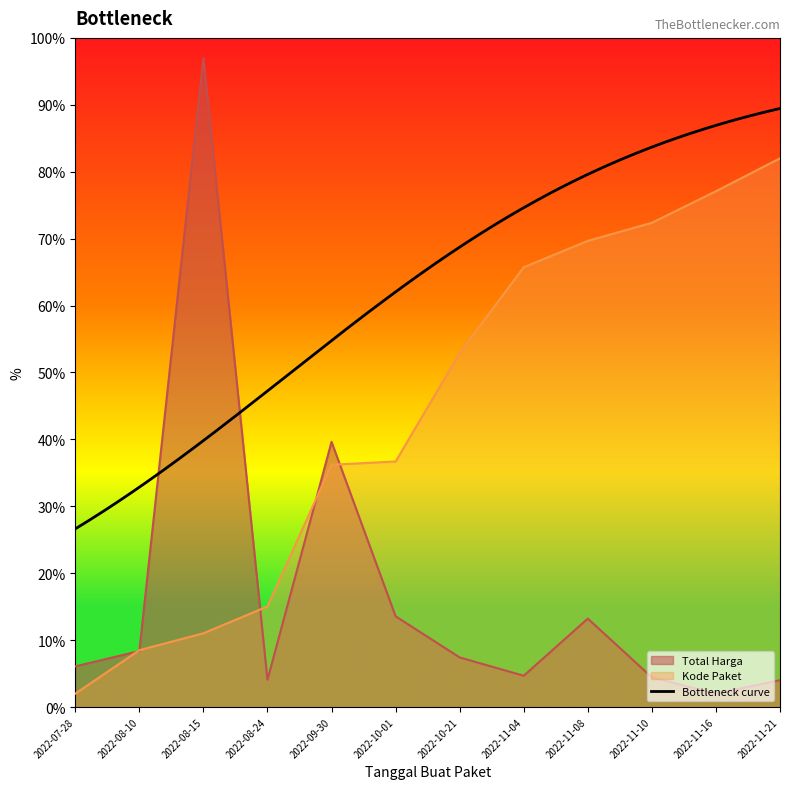

What is the spread (max minus min) of values at 2022-11-10?

67.9